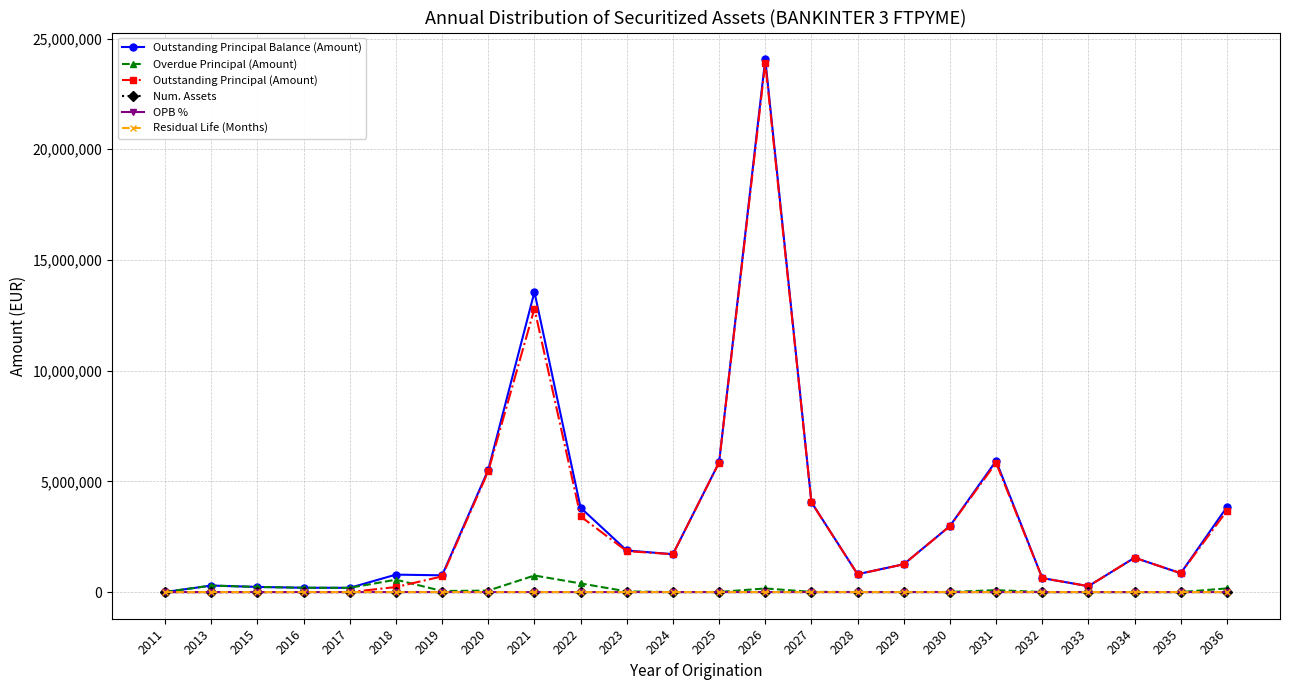

What is the total value across all series at 2020?

11050184.9